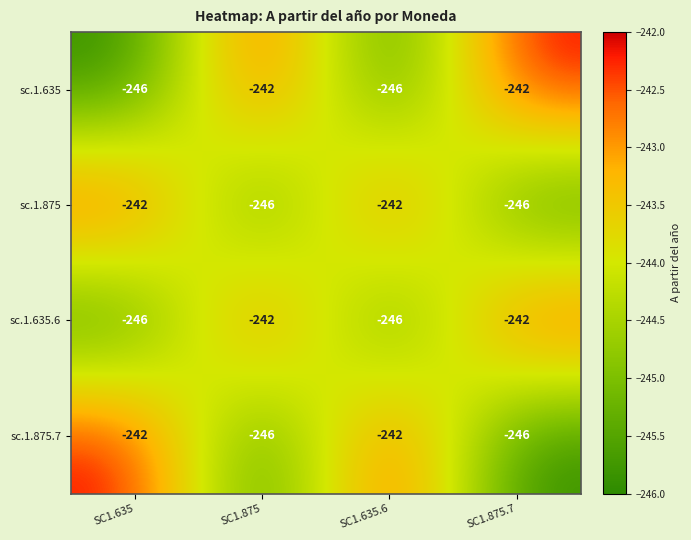

Reading left to right, extract all data points from this chart.

sc.1.635: SC1.635=-246	SC1.875=-242	SC1.635.6=-246	SC1.875.7=-242
sc.1.875: SC1.635=-242	SC1.875=-246	SC1.635.6=-242	SC1.875.7=-246
sc.1.635.6: SC1.635=-246	SC1.875=-242	SC1.635.6=-246	SC1.875.7=-242
sc.1.875.7: SC1.635=-242	SC1.875=-246	SC1.635.6=-242	SC1.875.7=-246